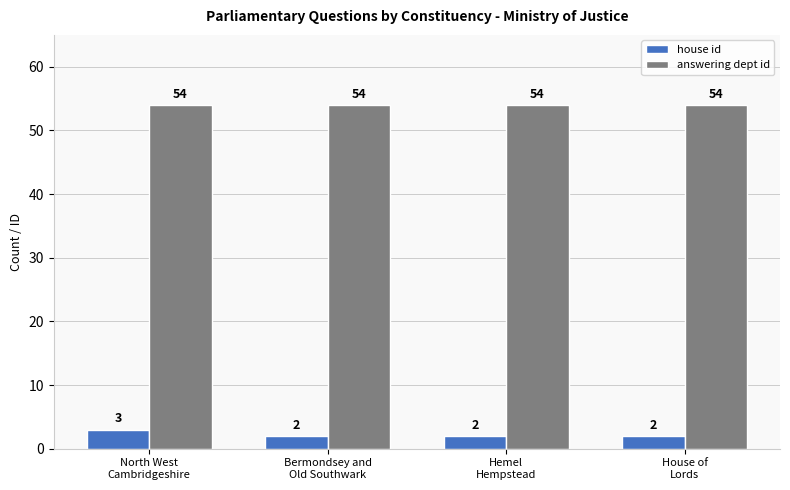

Count the number of categories in the chart.

4